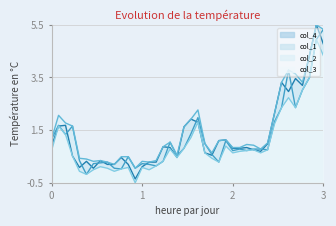

Which series has the largest total across all categories?

col_2